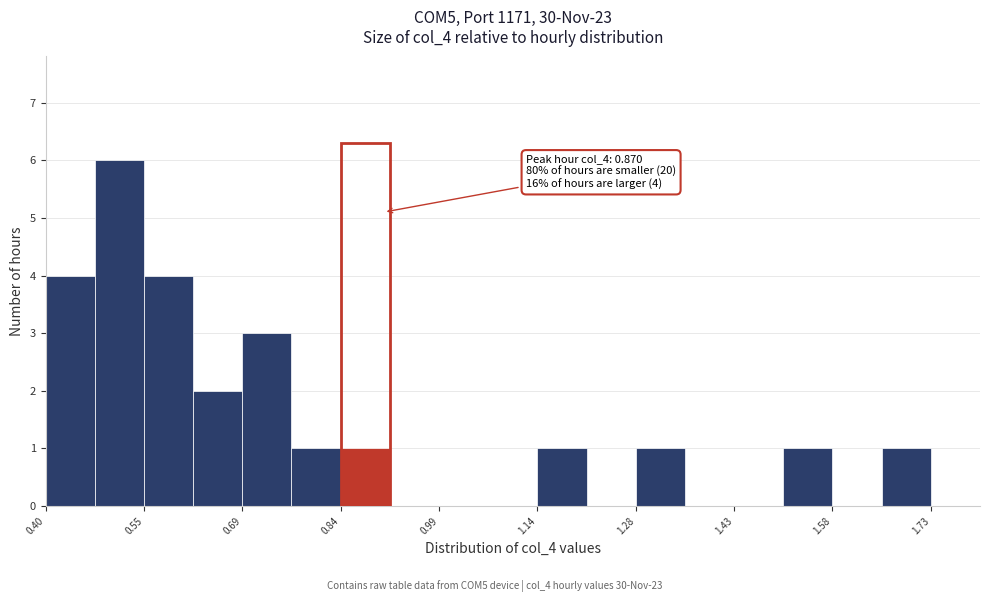

Read against the x-axis, roughly where is the centre of the tallest bar?

0.52